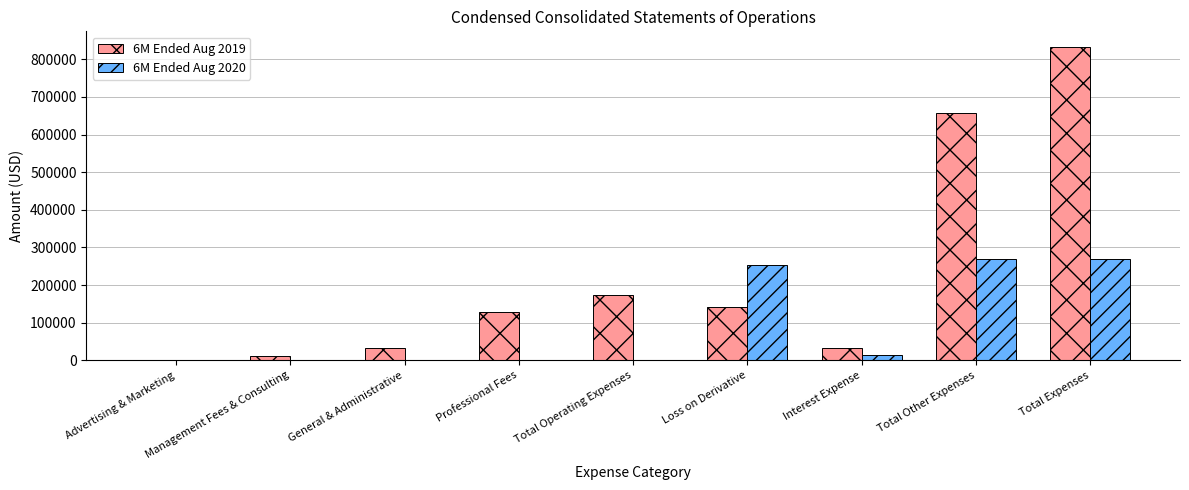

What is the approximate value of 6M Ended Aug 2019 at Advertising & Marketing, to the nearest 10?

890